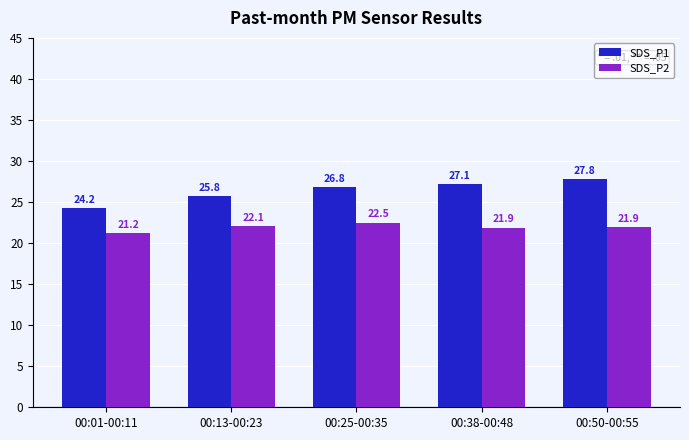

Which series has the largest range (max minus min)?

SDS_P1